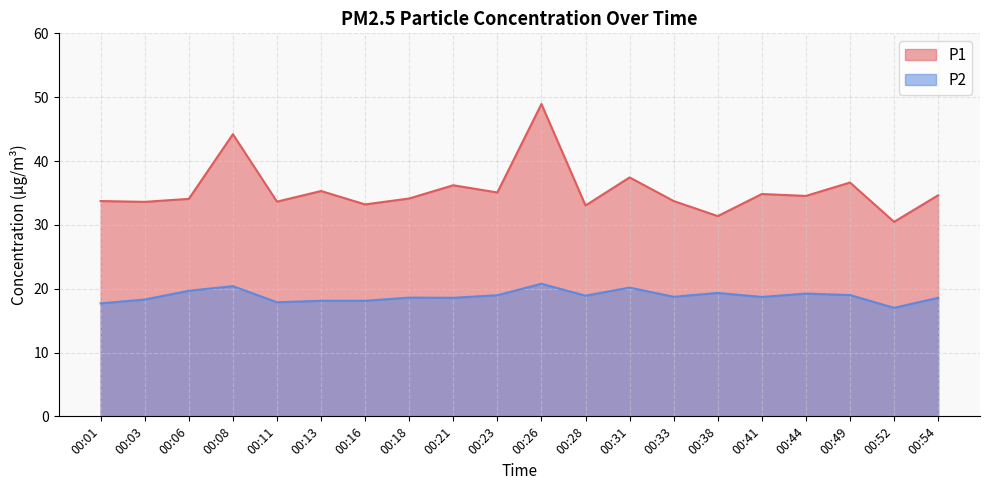

The P1 series shows 40.4 at 00:52. True or false?

False